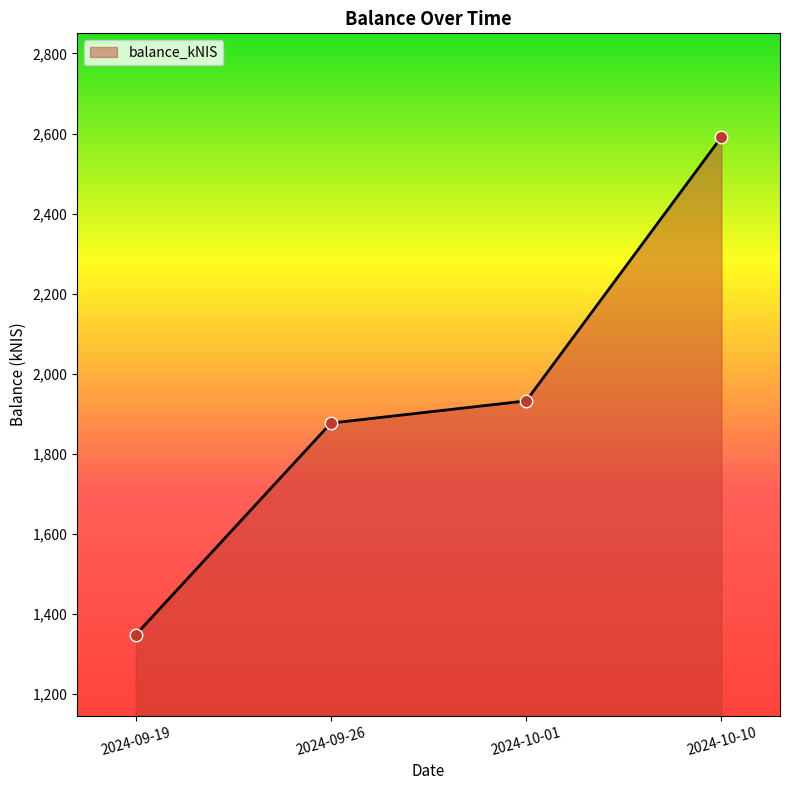

What is the change in value from 2024-09-19 to 2024-09-26?

+529.1